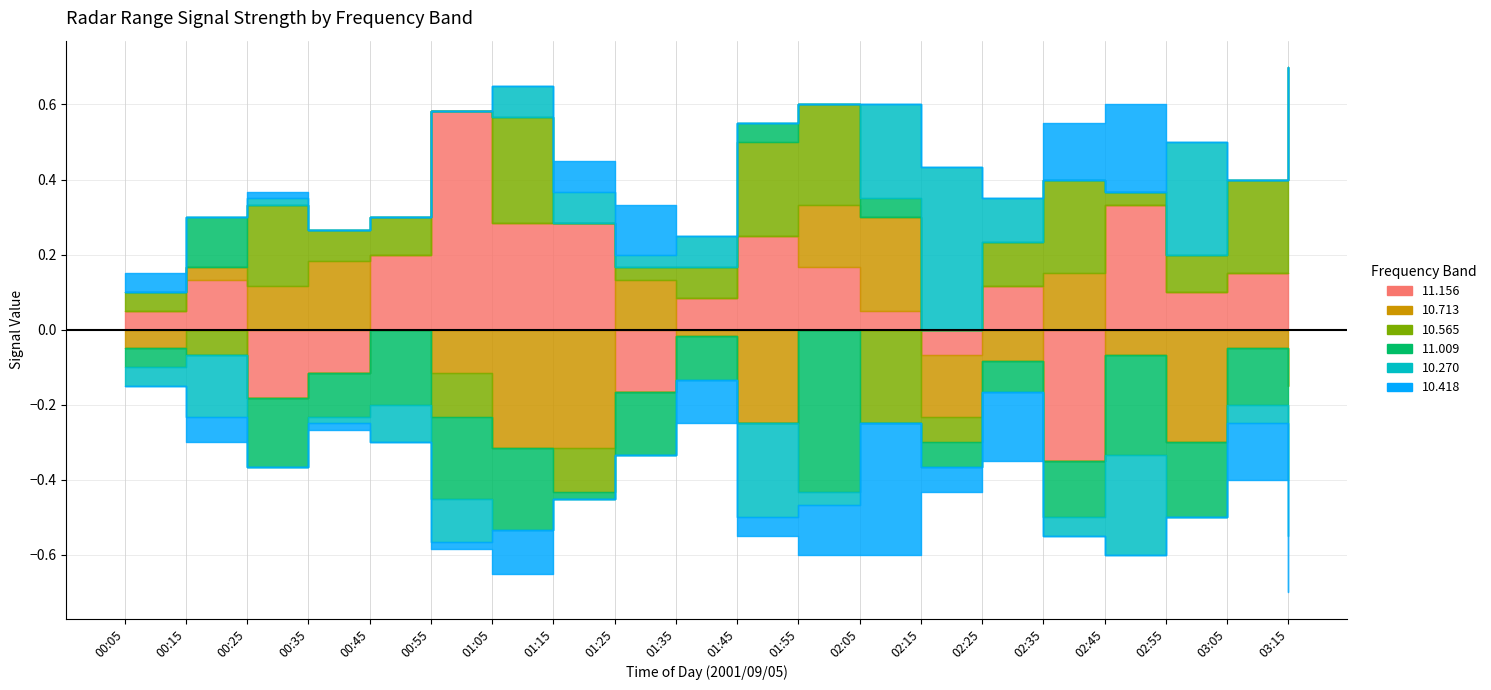

What are all the series names shown in the legend?

11.156, 10.713, 10.565, 11.009, 10.270, 10.418